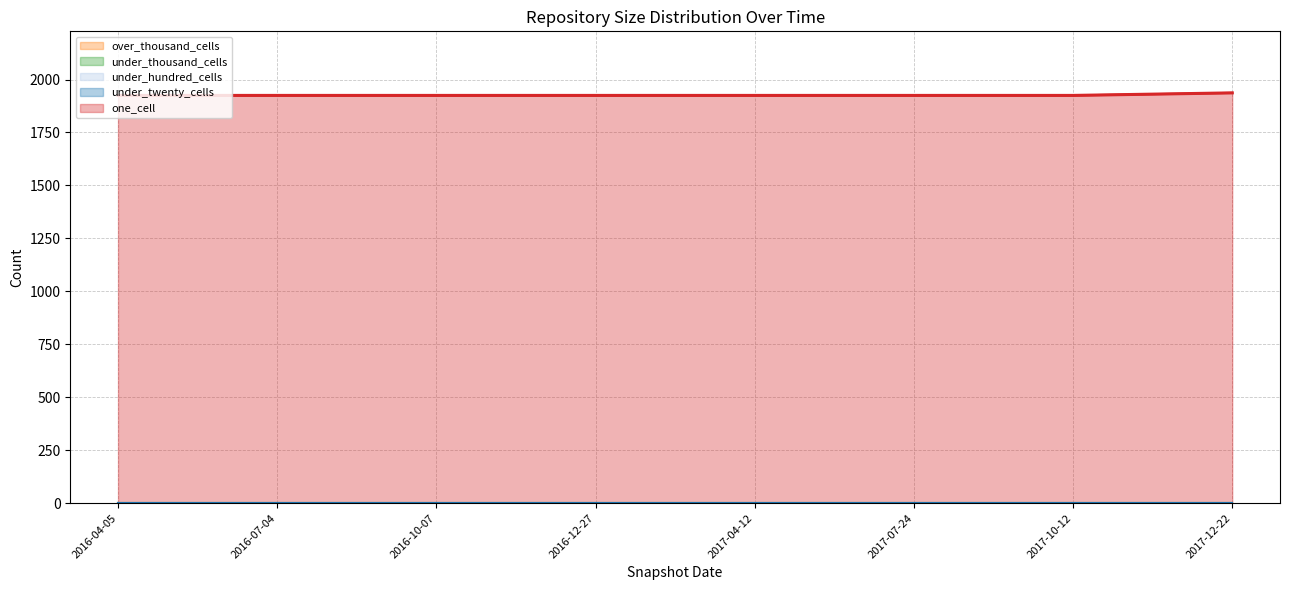

True or false: under_twenty_cells has more than 2 points higher than both neighbors.

False